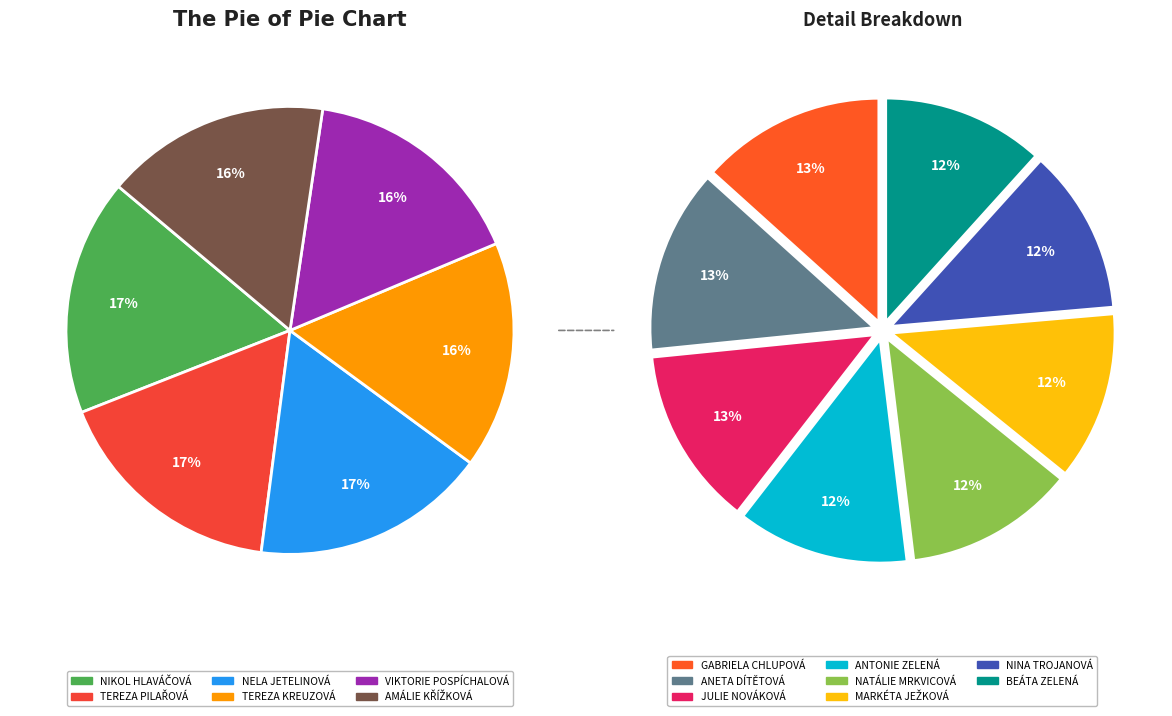

Does AMÁLIE KŘÍŽKOVÁ account for over 50% of the chart?

No